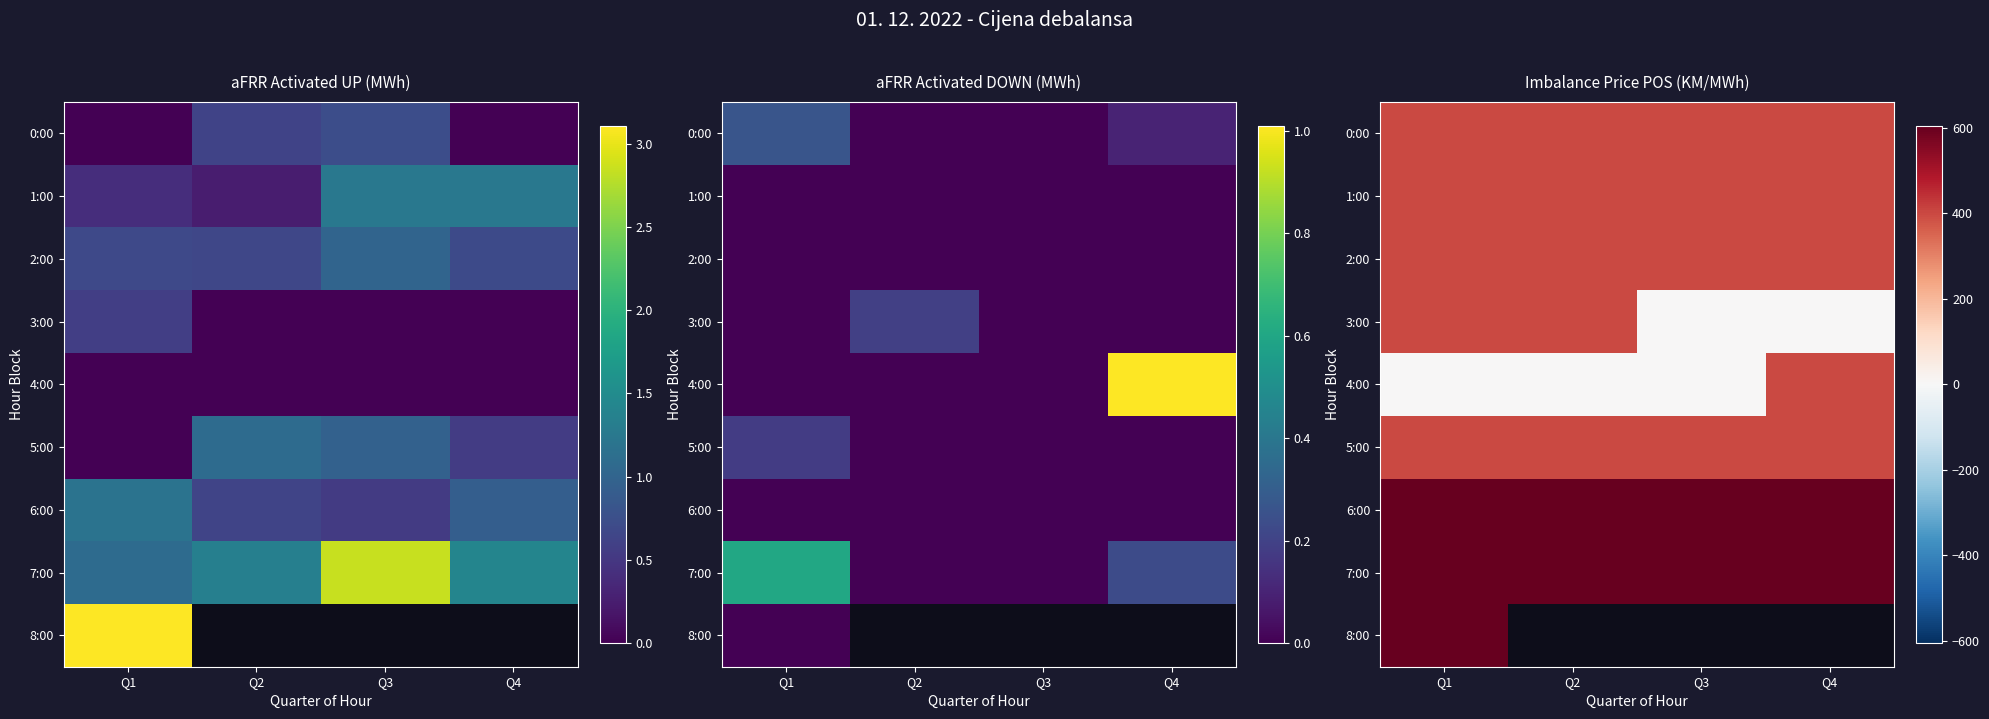

Is the value of 1:00 at Q4 greater than the value of 2:00 at Q2?

No